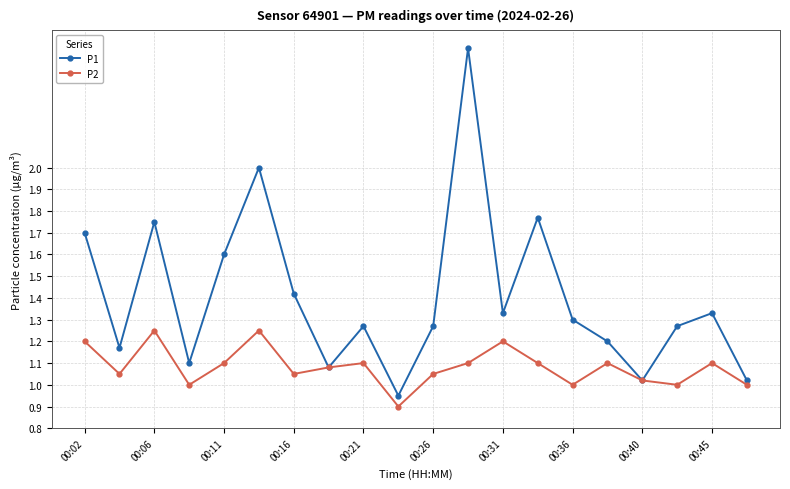

At how many categories does at least one series exceed 1?

19